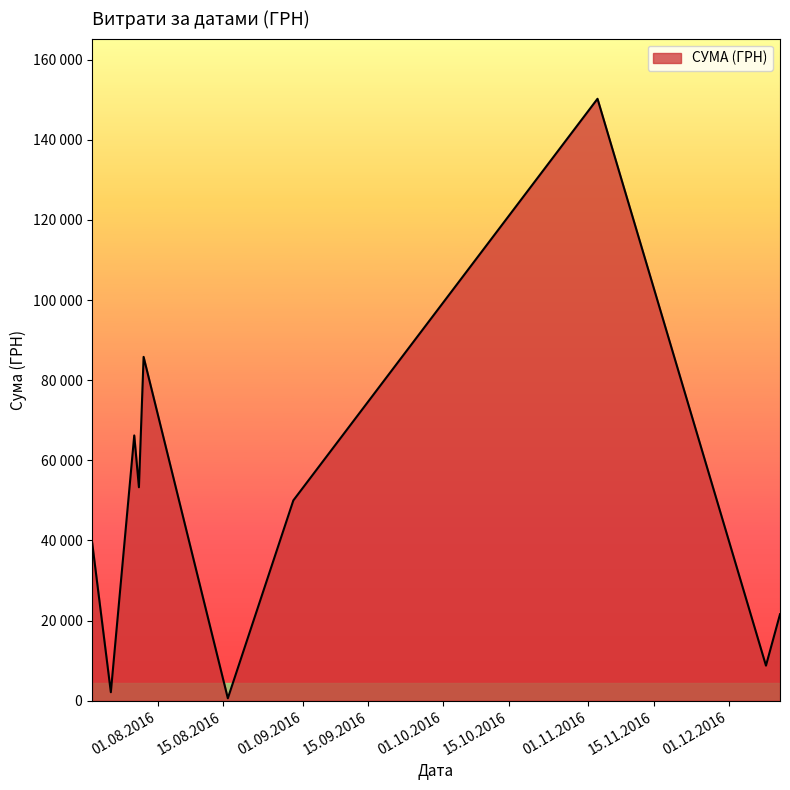

Is this an area chart (filled region under the line)?

Yes